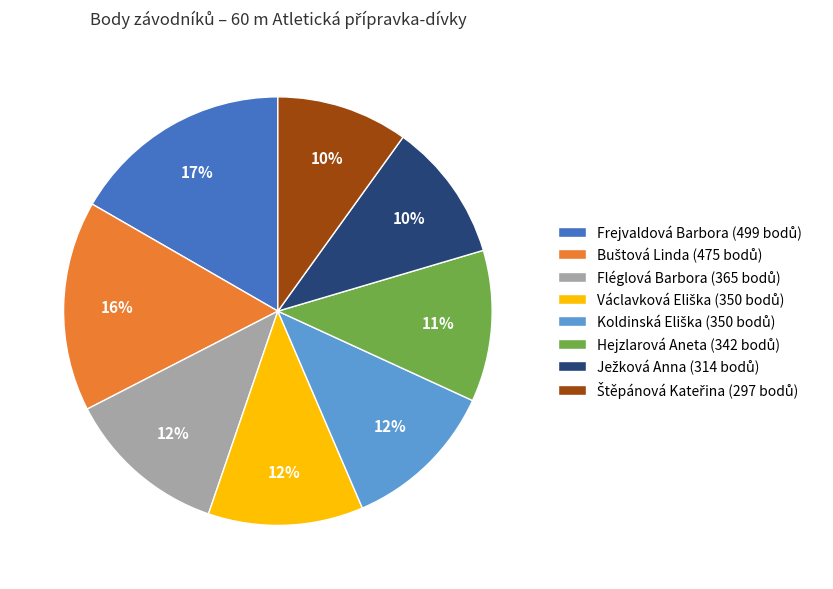

To the nearest percent, what is the average slice percentage?

12%